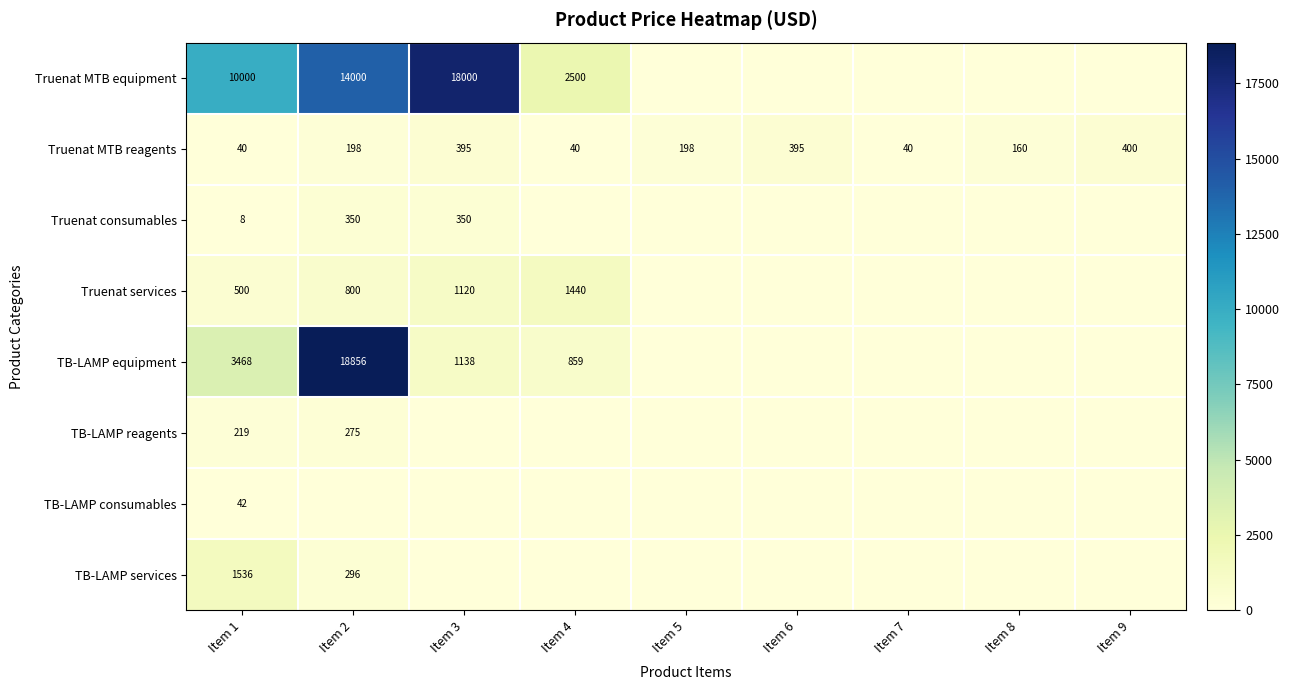

True or false: TB-LAMP consumables has a value of 59 at Item 1.

False